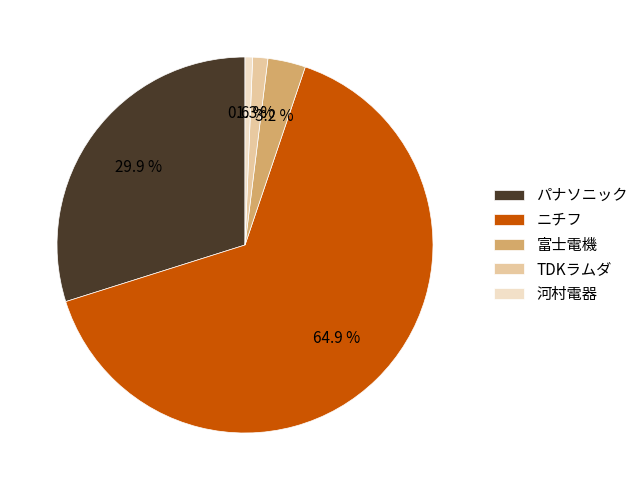

Which slice is the smallest?

河村電器